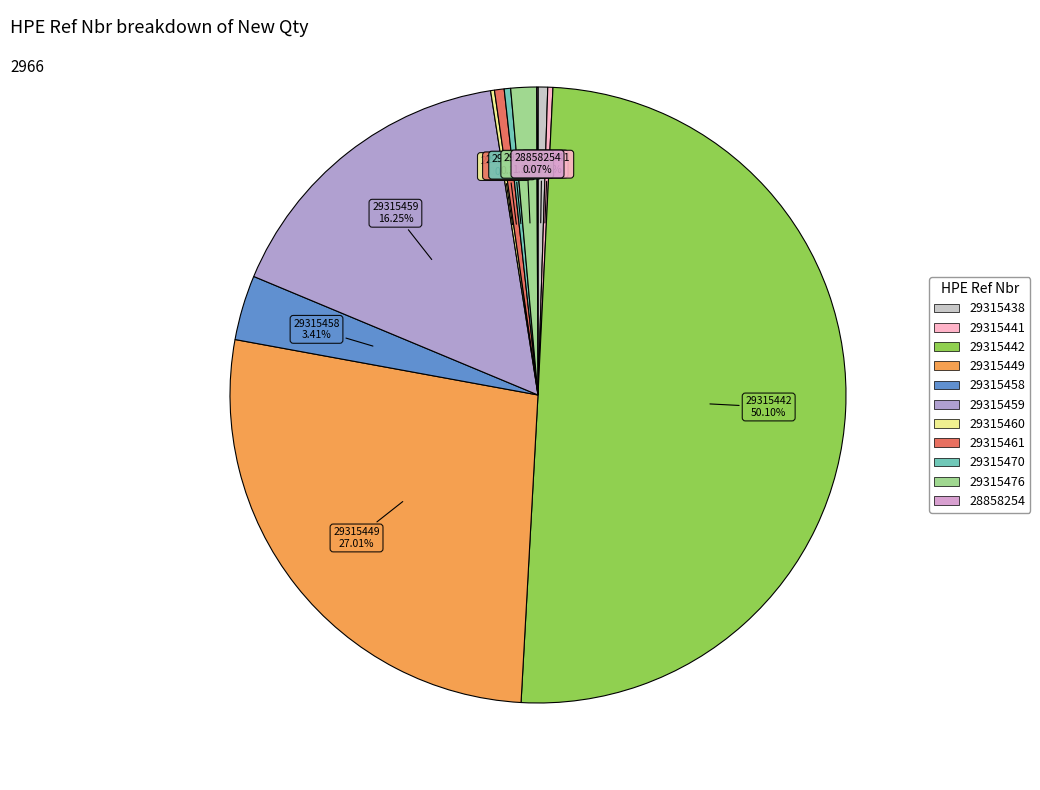

Approximately how many times larger is the value at 29315459 compared to 29315470?

48.2